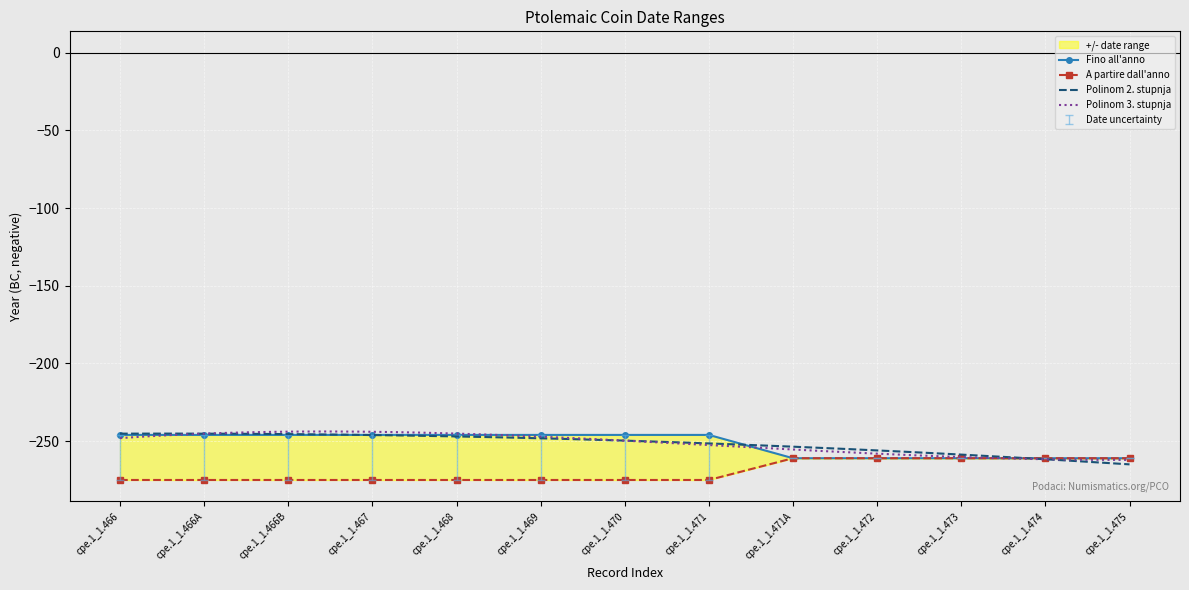

Is the value of A partire dall'anno at cpe.1_1.473 greater than the value of Fino all'anno at cpe.1_1.472?

No